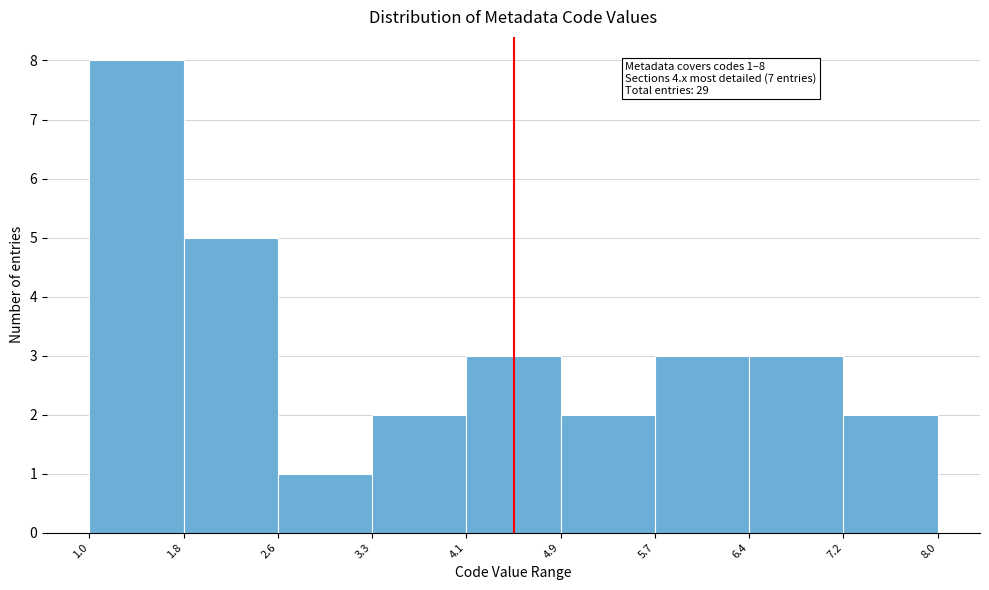

Over which range of the x-axis is the bar tallest?

1.0 to 1.8